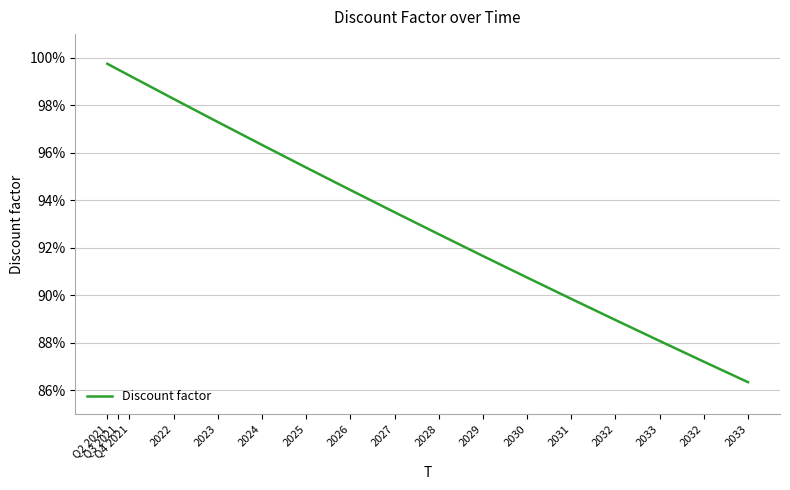

Which category has the highest value across all series?

Q2 2021